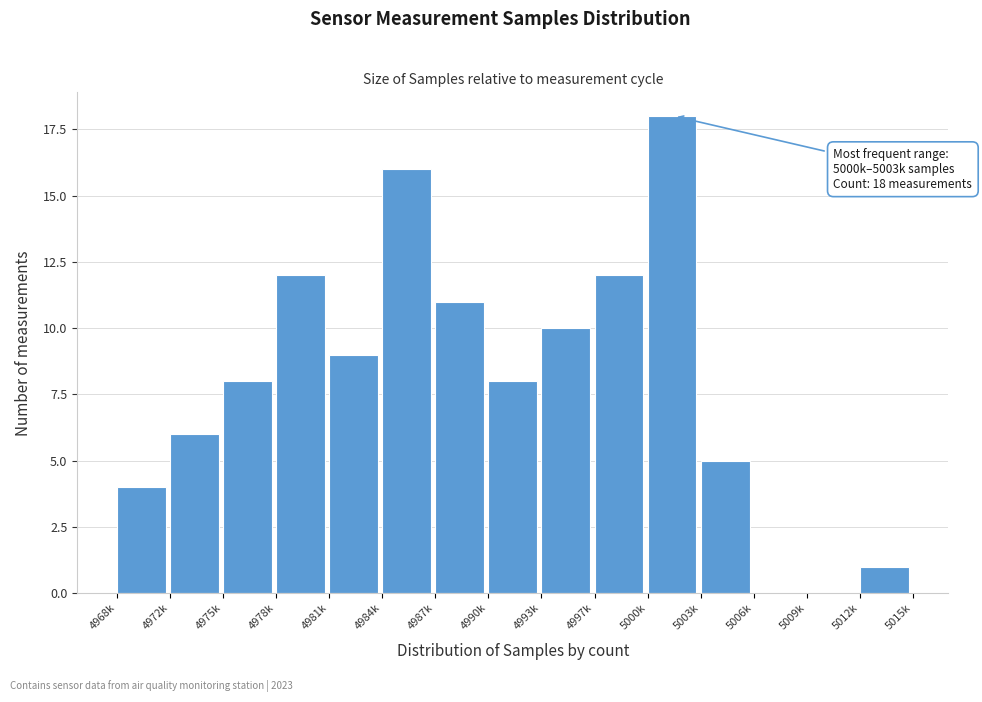

Reading left to right, extract all data points from this chart.

4968k=4	4972k=6	4975k=8	4978k=12	4981k=9	4984k=16	4987k=11	4990k=8	4993k=10	4997k=12	5000k=18	5003k=5	5006k=0	5009k=0	5012k=1